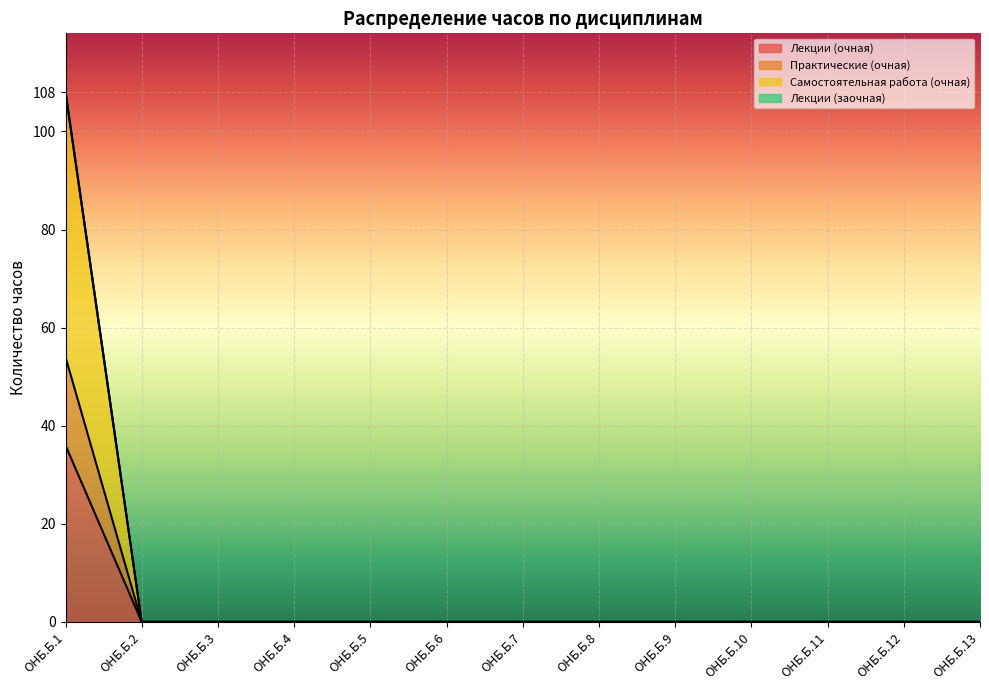

What is the average value of the Лекции (очная) series?

3